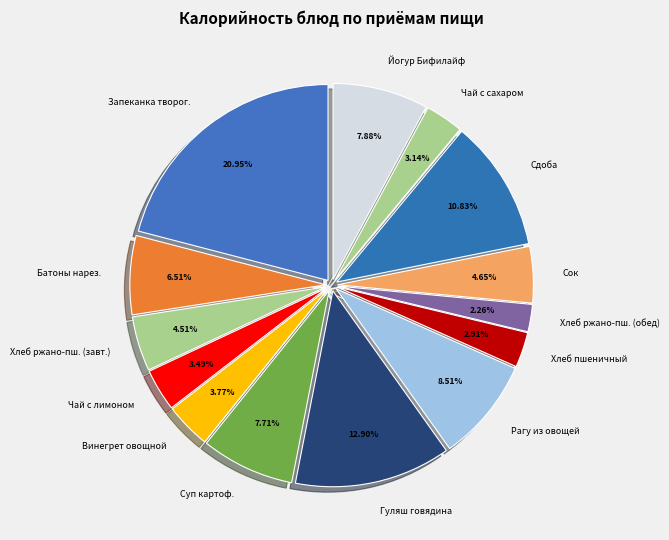

Between Хлеб ржано-пш. (обед) and Запеканка творог., which is larger?

Запеканка творог.